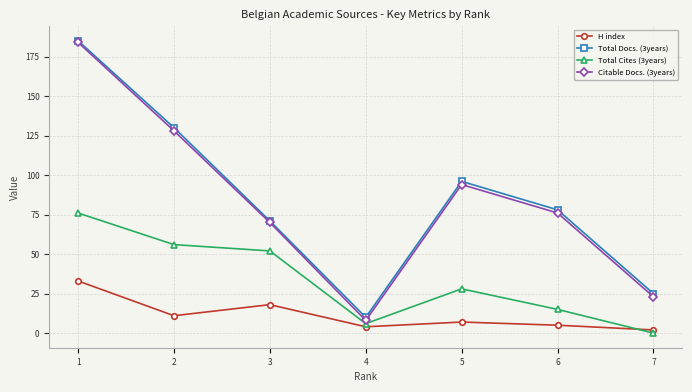

What is the maximum value for Citable Docs. (3years)?

184